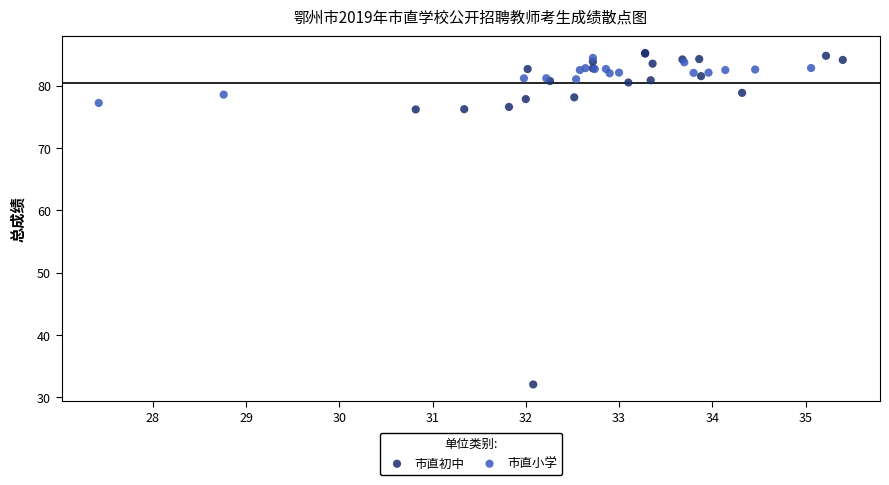

Which series has the widest spread of Y values?

市直初中